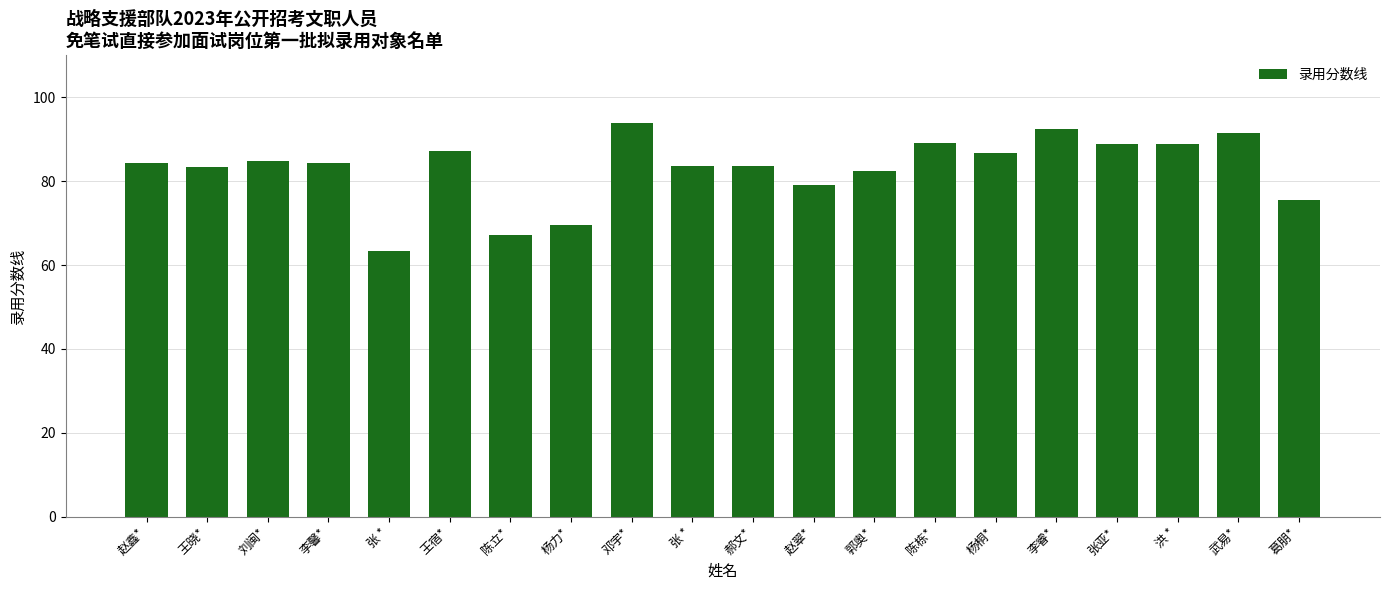

How many series are shown in this chart?

1